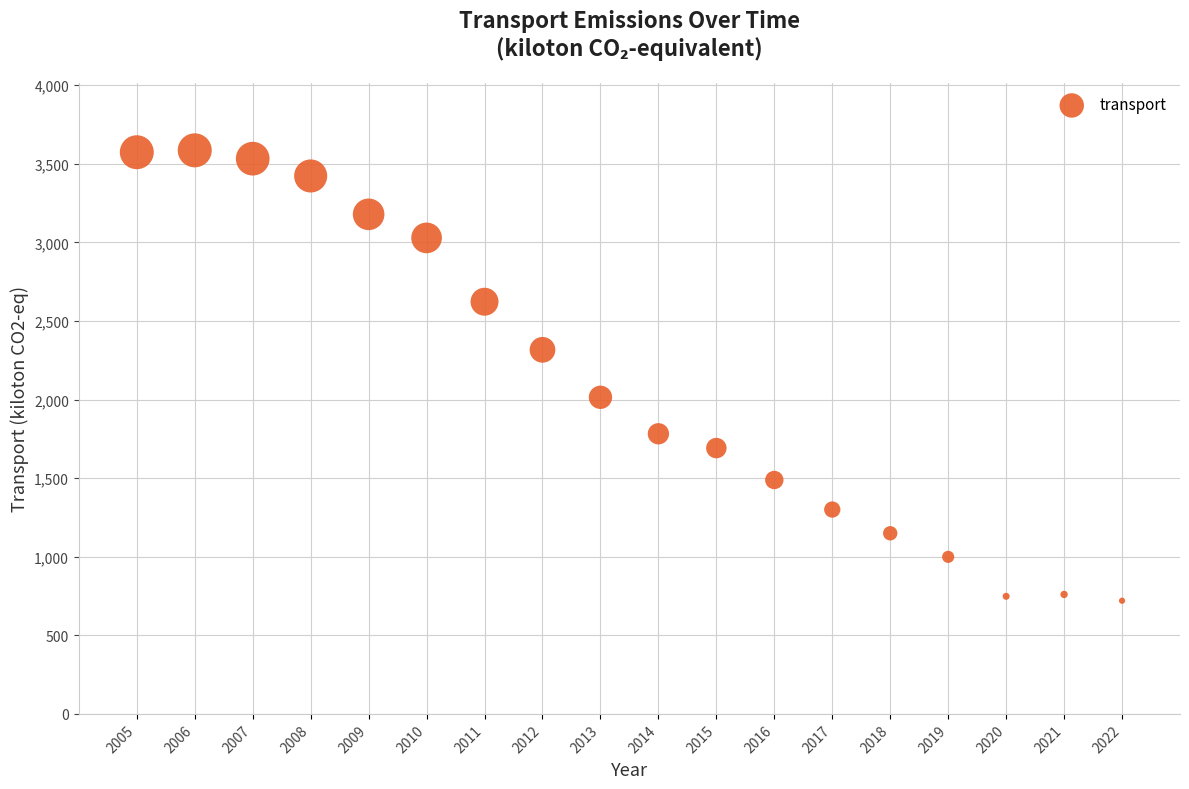

What is the range of Y values (max minus min)?

2865